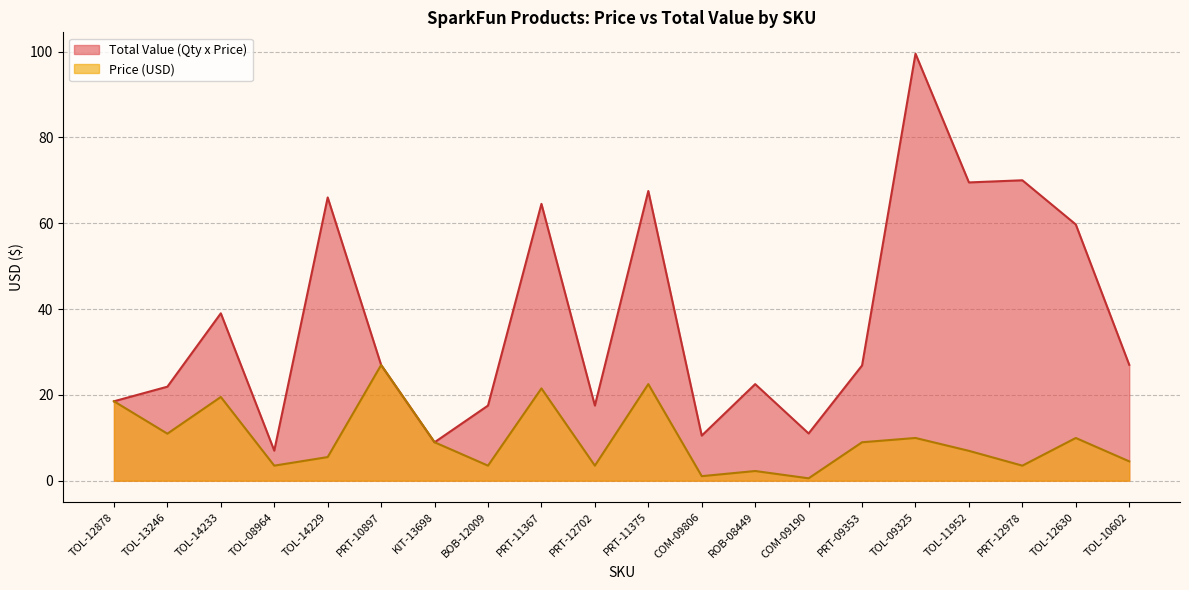

How many data points in Price (USD) are less than 8?

10